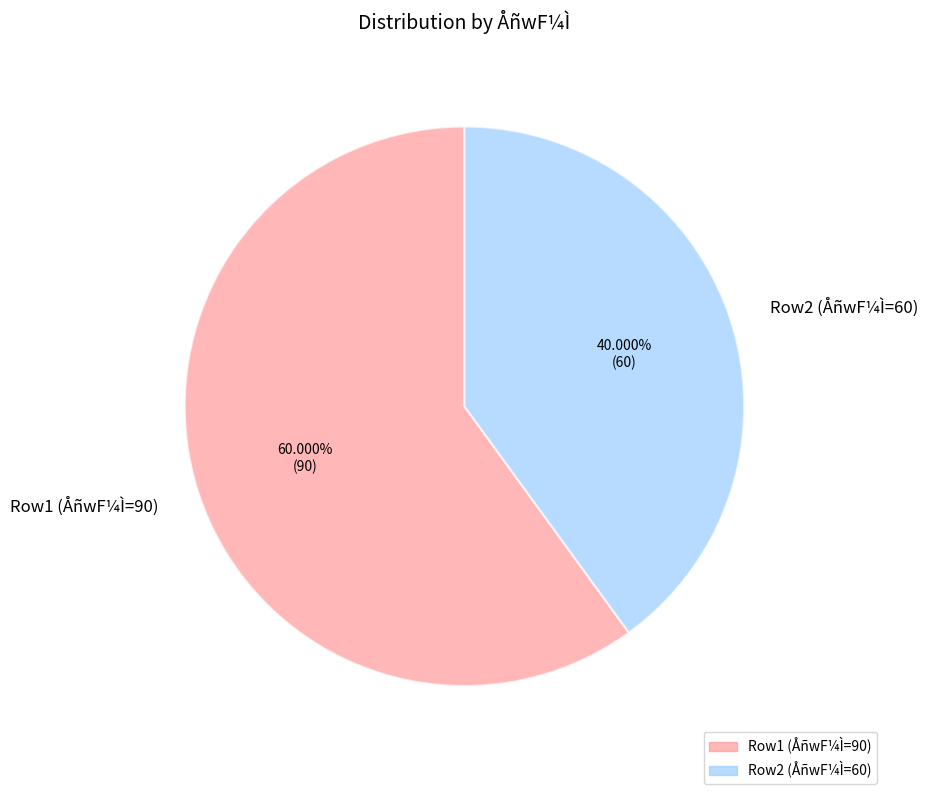

Which category has the biggest portion of the pie?

Row1 (ÅñwF¼Ì=90)